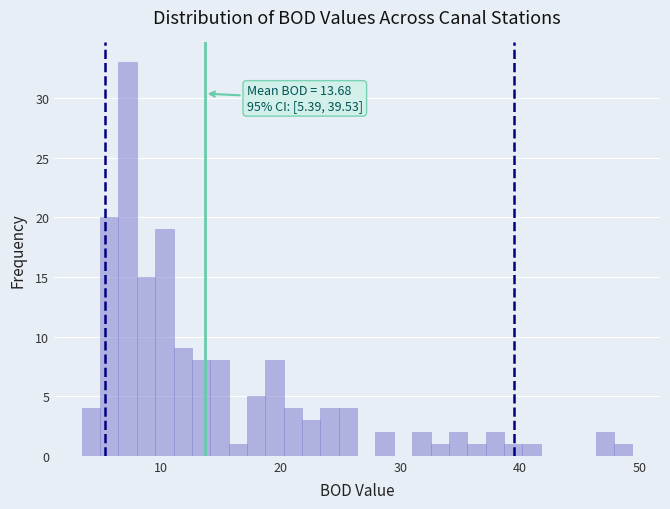

Around what value on the x-axis is the tallest bar? Give the approximate position of its centre, as read against the axis.

7